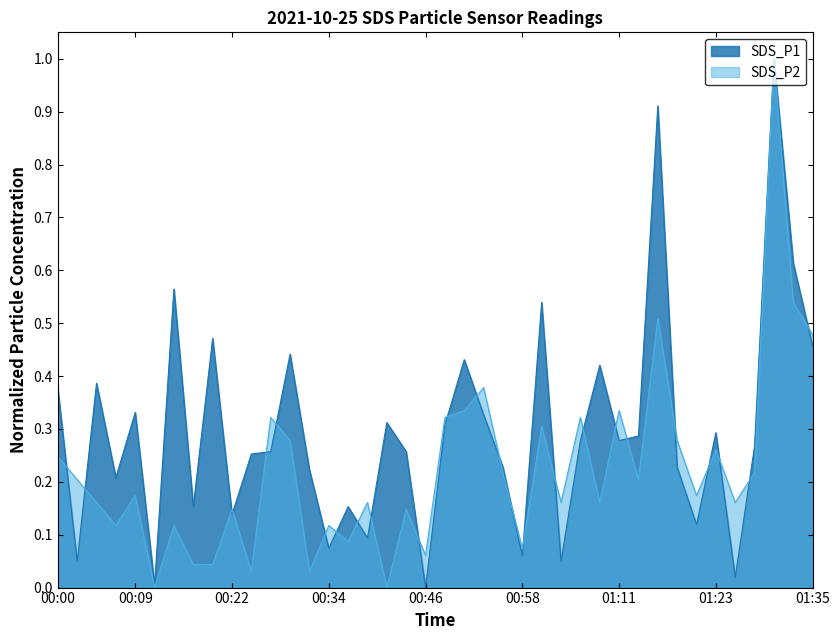

What is the label of the 9th point from the right?

01:15